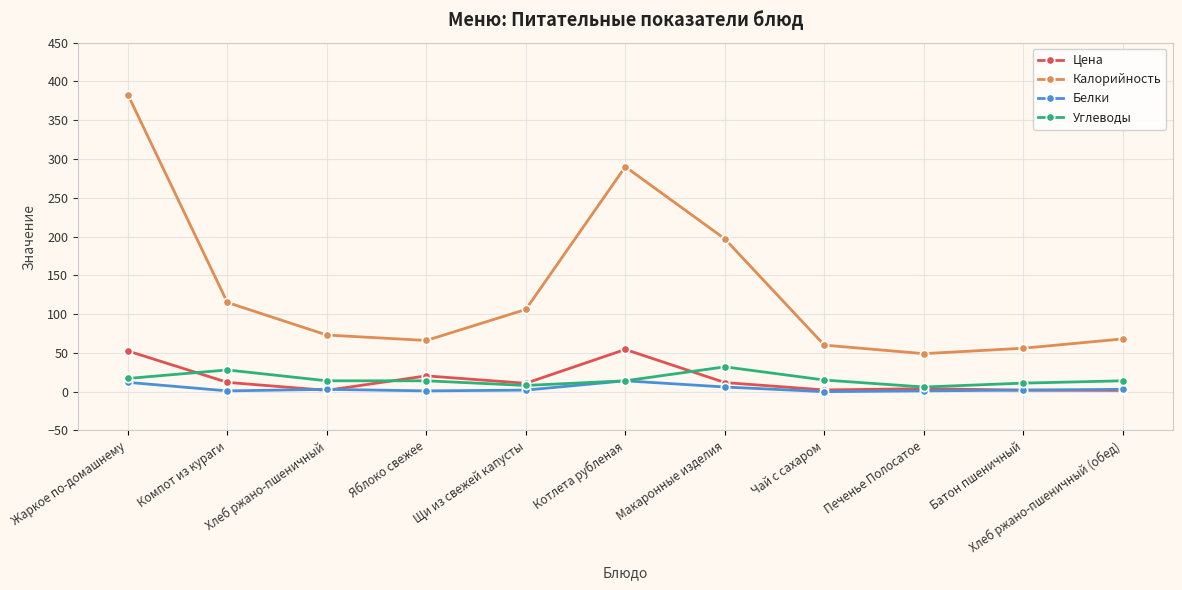

What is the difference between the highest and lowest values at Котлета рубленая?

276.0